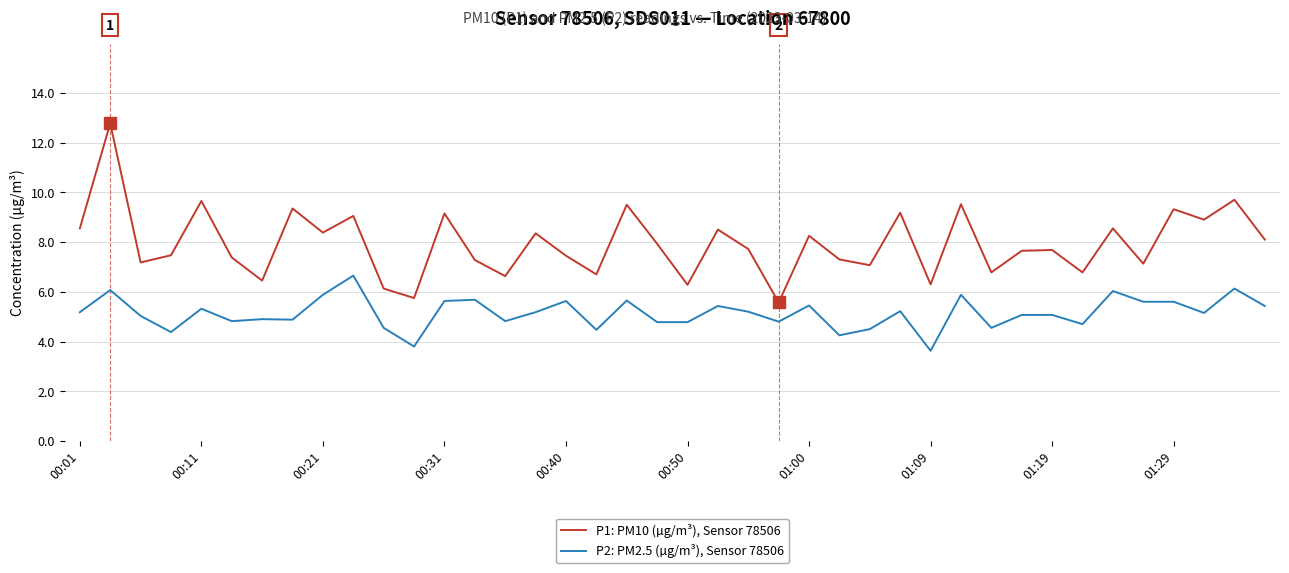

True or false: P2: PM2.5 (µg/m³), Sensor 78506 and P1: PM10 (µg/m³), Sensor 78506 cross at least once.

False